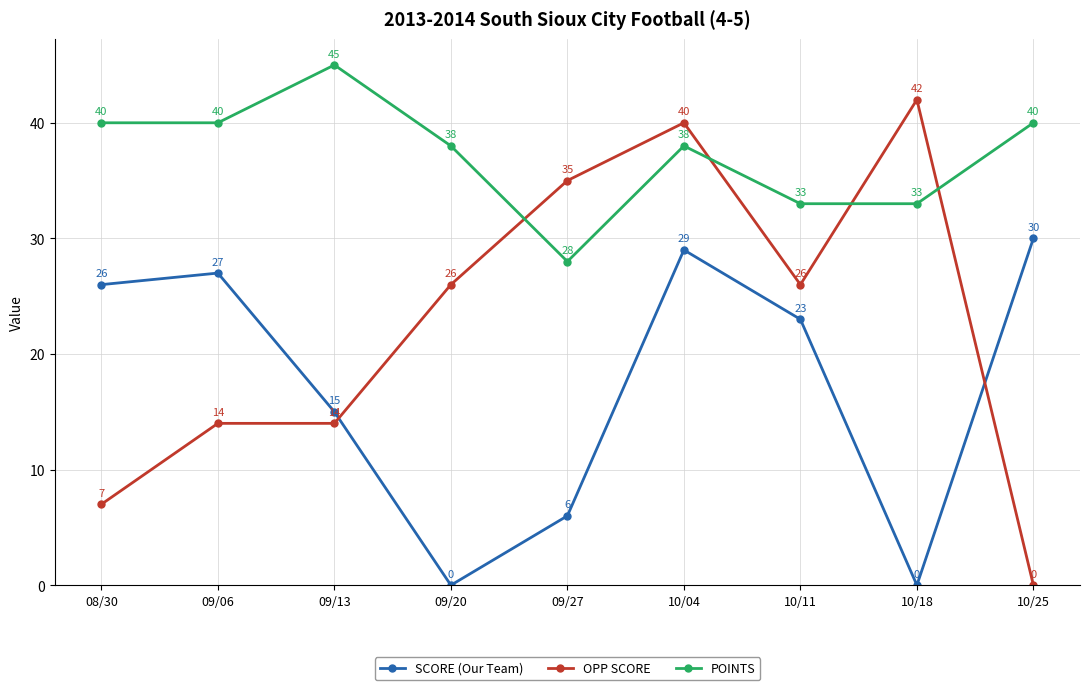

Which series has the largest range (max minus min)?

OPP SCORE